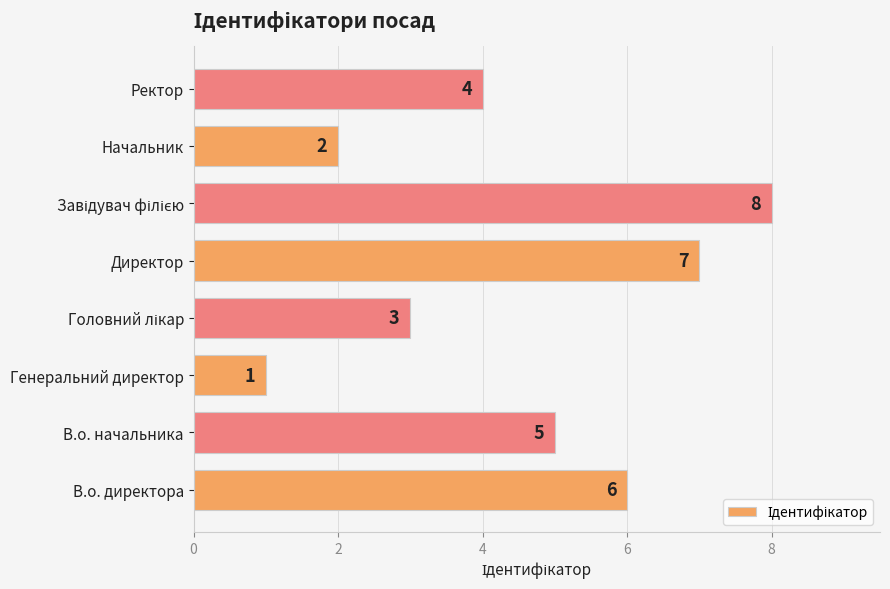

True or false: the data shows 2 at Начальник.

True